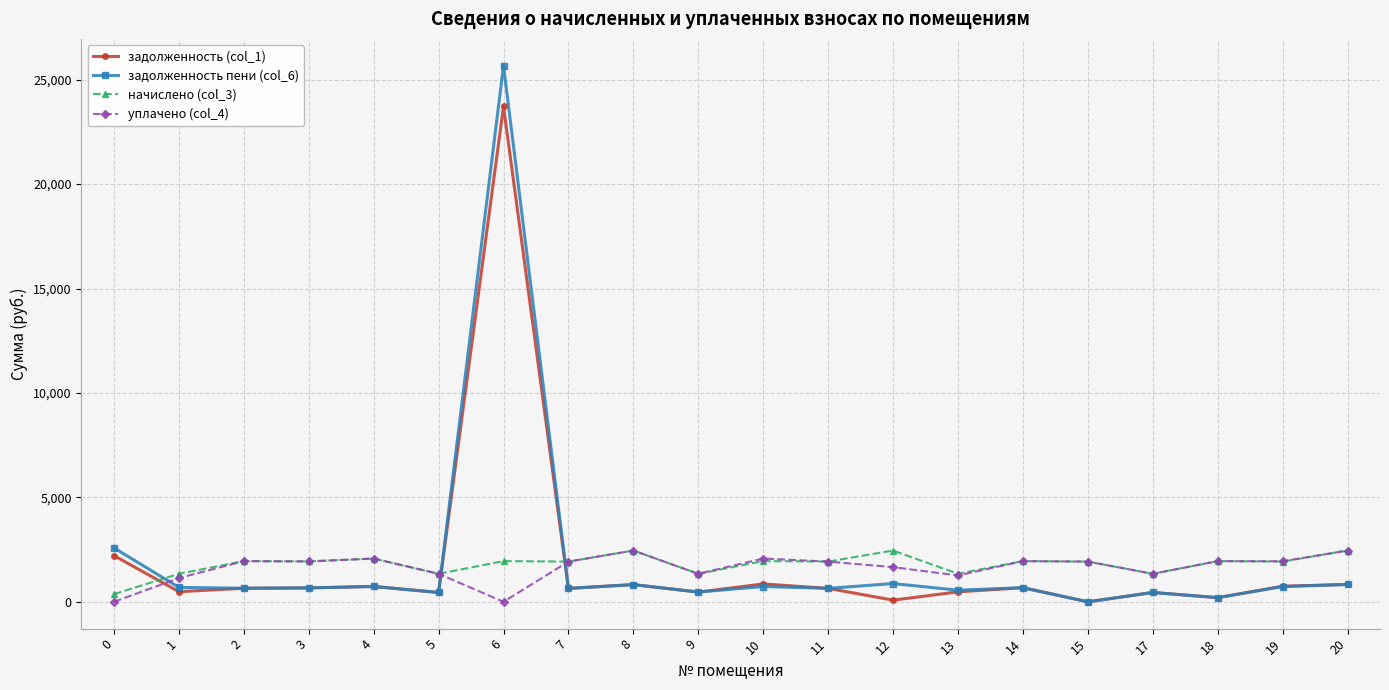

At which category does the chart reach its peak across all series?

6